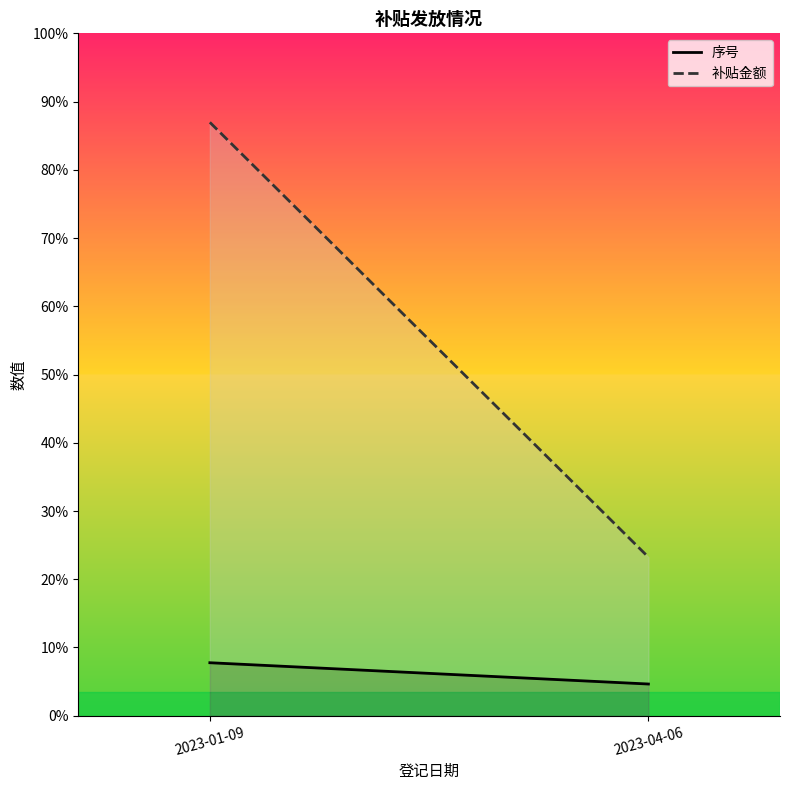

At how many categories does at least one series exceed 3866?

1